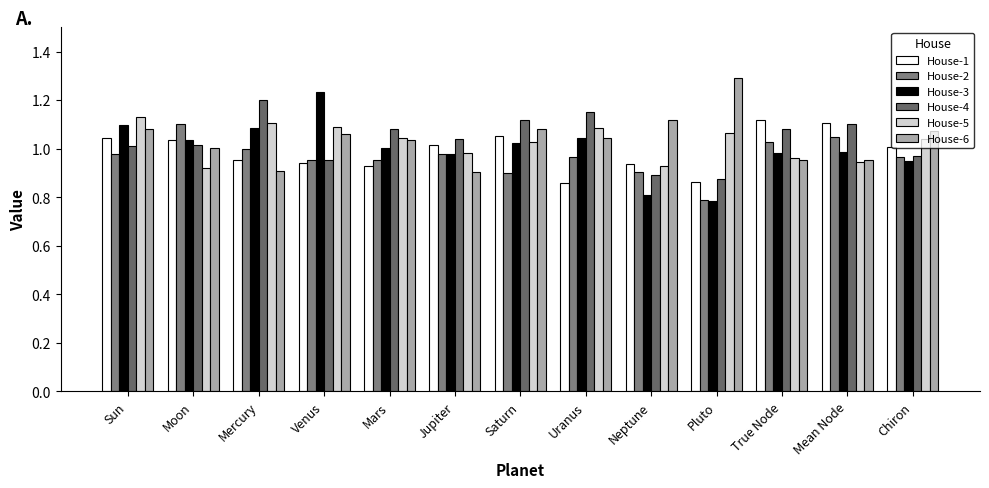

Rank the series by their maximum value, from lowest to highest.

House-2, House-1, House-5, House-4, House-3, House-6